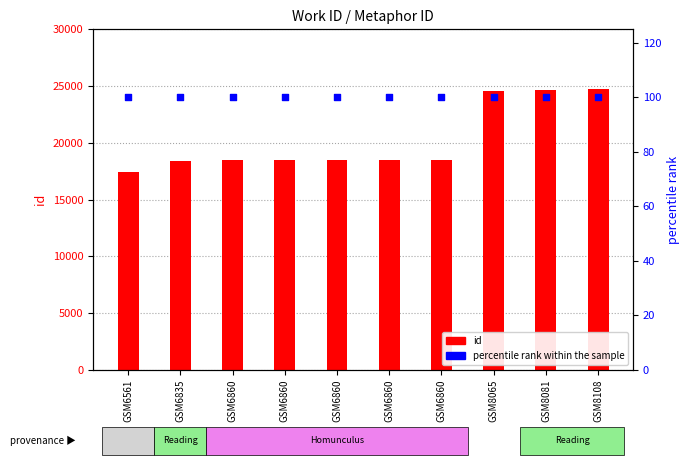

Which series contains the highest Y value?

id